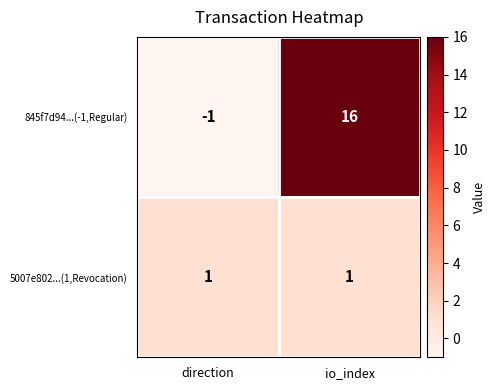

Which series has the largest total across all categories?

845f7d94...(-1,Regular)